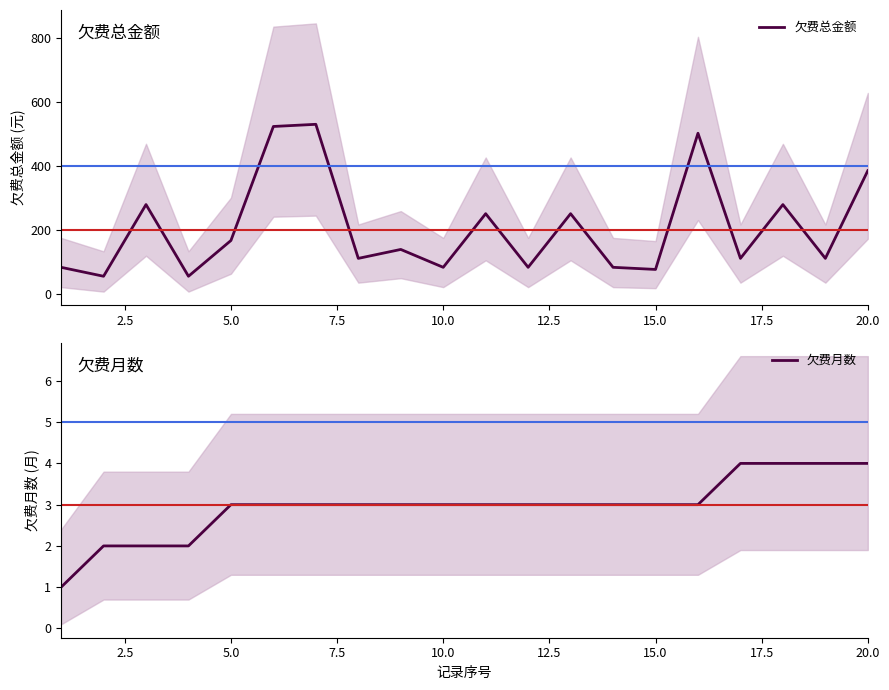

What is the lowest value of the 欠费总金额 series?

55.9